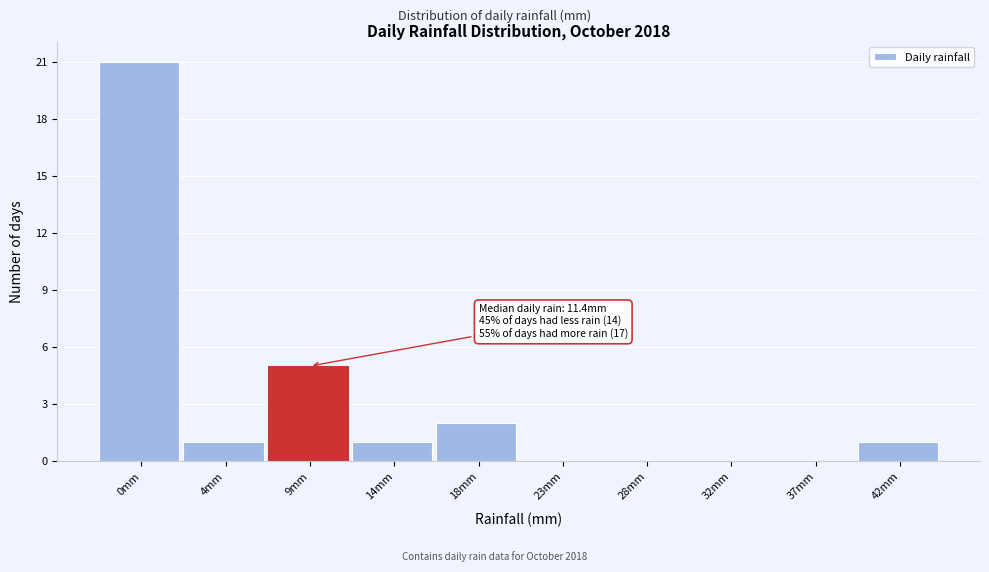

Reading left to right, what are all the values shown in this chart?

0mm=21	4mm=1	9mm=5	14mm=1	18mm=2	23mm=0	28mm=0	32mm=0	37mm=0	42mm=1